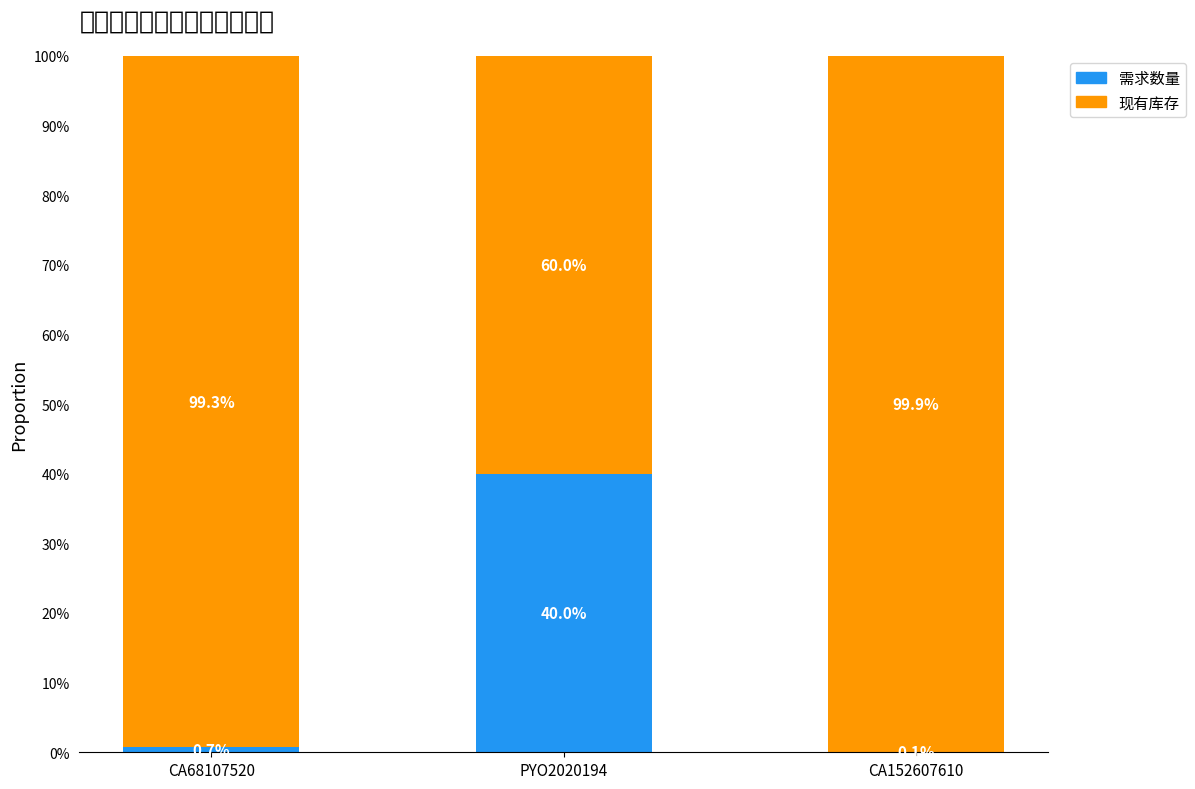

Rank the categories by 现有库存 value from lowest to highest.

PYO2020194, CA68107520, CA152607610